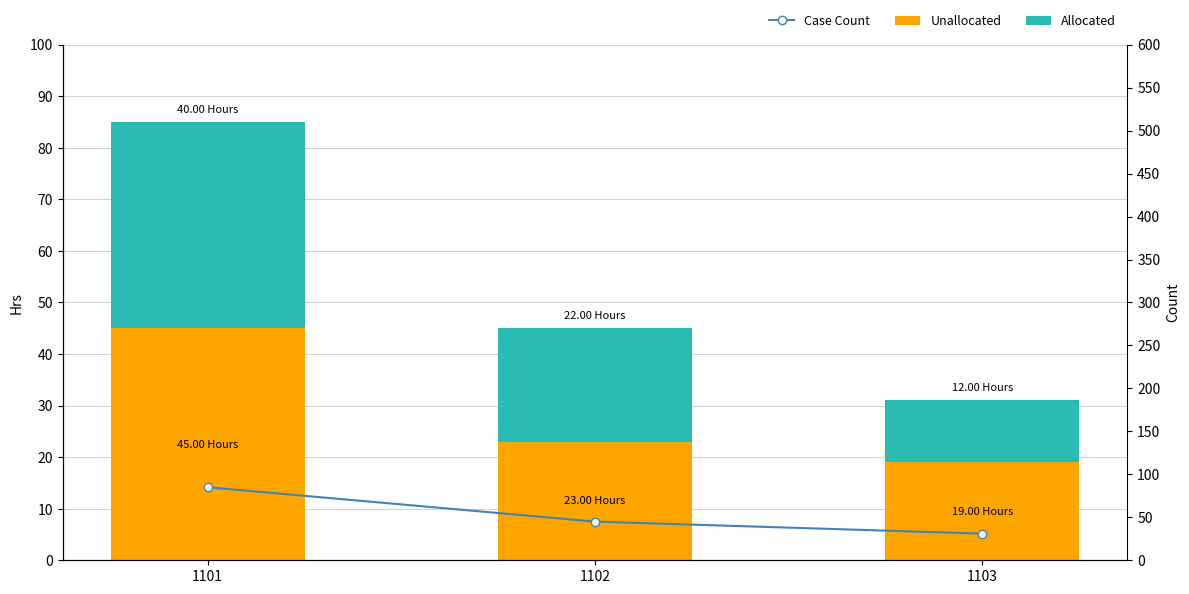

Rank the series by their maximum value, from lowest to highest.

Allocated, Unallocated, Case Count